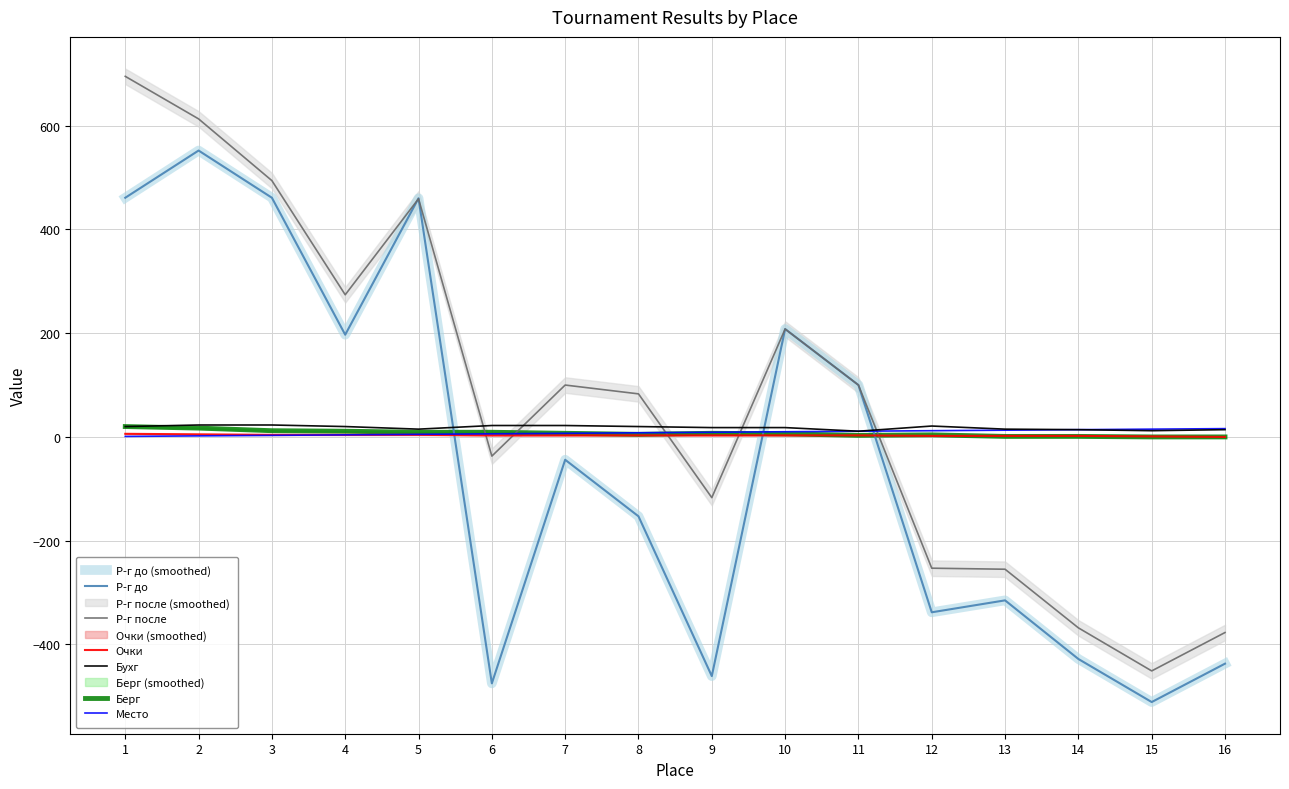

Reading left to right, transcribe all the data shown in this chart.

Место: 1	2	3	4	5	6	7	8	9	10	11	12	13	14	15	16
Р-г до: 461	552	461	197	460	-475	-44	-153	-461	208	100	-338	-315	-428	-511	-437
Р-г после: 695	613	494	274	459	-37	100	83	-117	208	100	-253	-255	-368	-451	-377
Очки: 6	5	4	4	4	3	3	3	3	3	3	2	2	2	1	0
Бухг: 20	23	23	20	15	22	22	20	18	18	11	21	15	14	12	14
Берг: 20	17	12	11	9	9	7	5	7	6	3	4	1	1	0	0